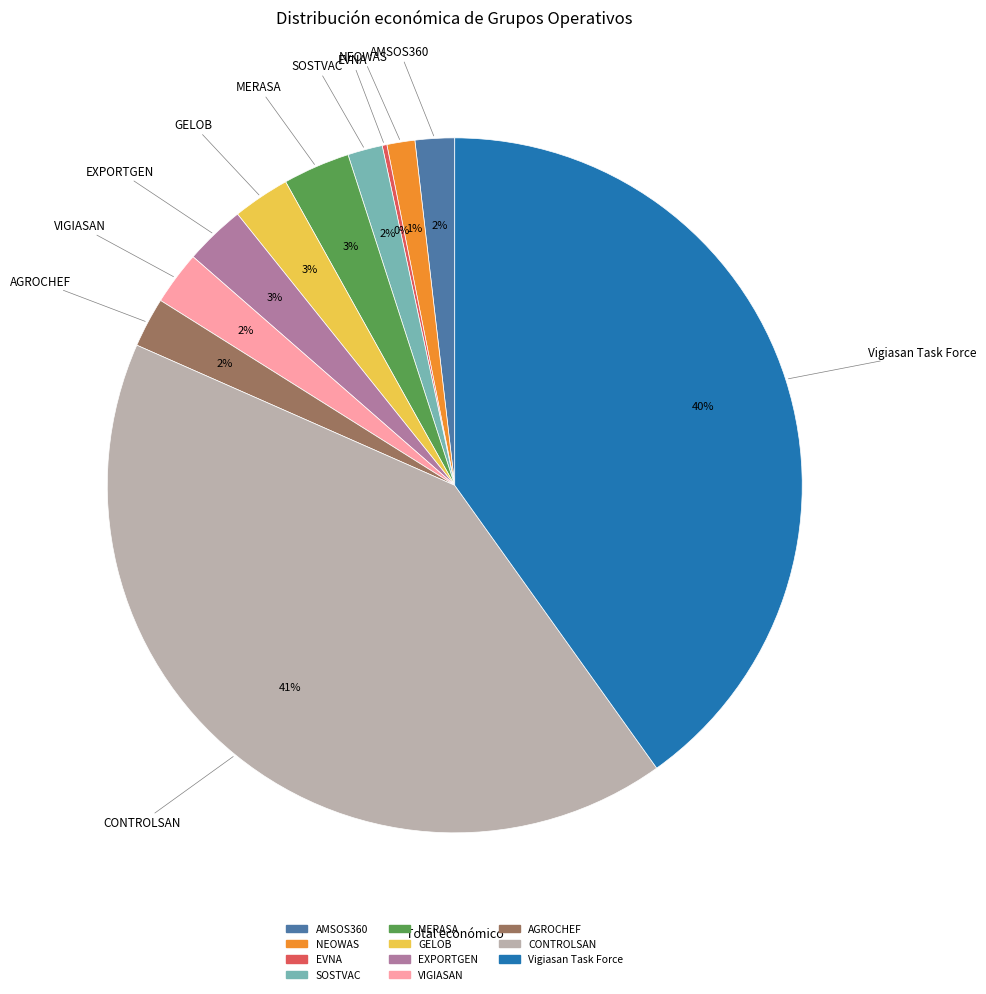

To the nearest percent, what is the difference between the largest and smallest slice percentages?

41%